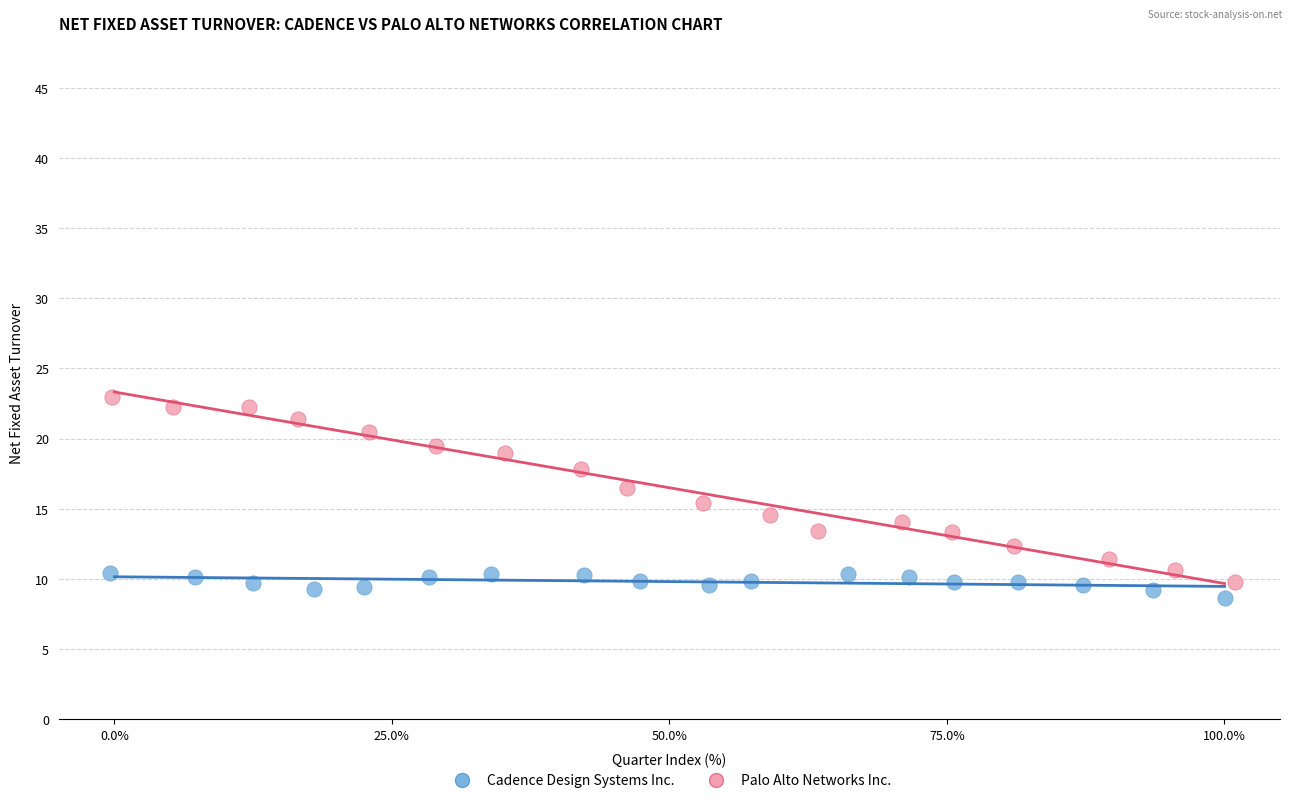

Which series contains the highest Y value?

Palo Alto Networks Inc.